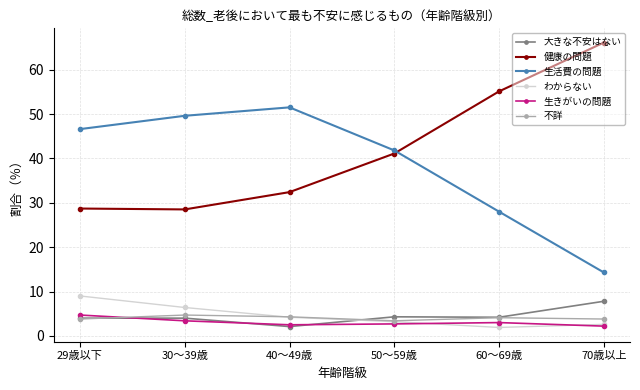

At which label does わからない reach its peak?

29歳以下